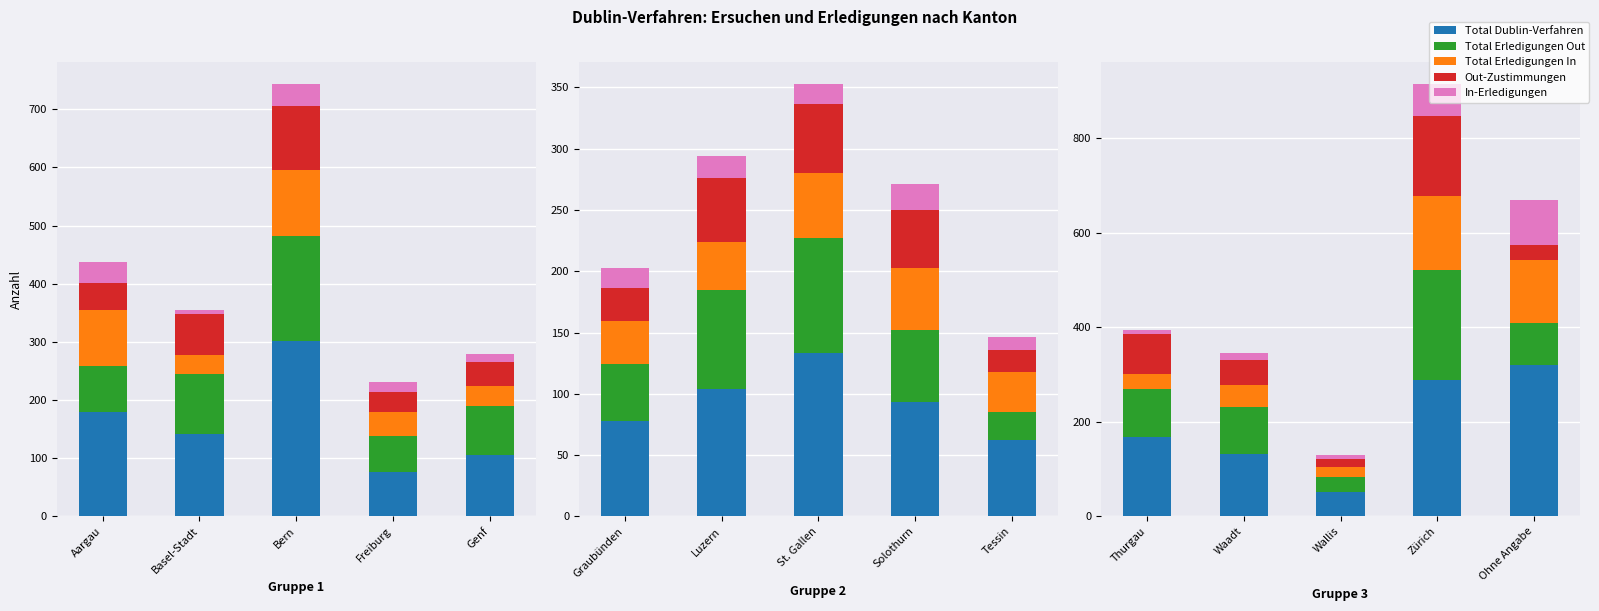

What is the difference between the Out-Zustimmungen values at Wallis and Thurgau?

65